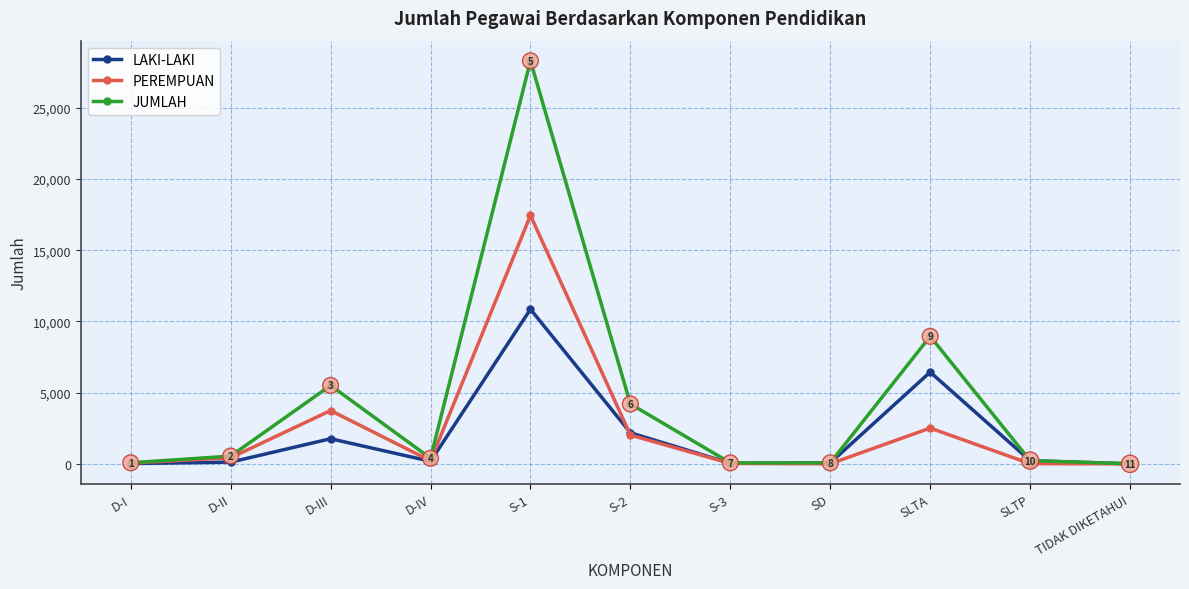

Is the value of LAKI-LAKI at D-III greater than the value of JUMLAH at D-IV?

Yes